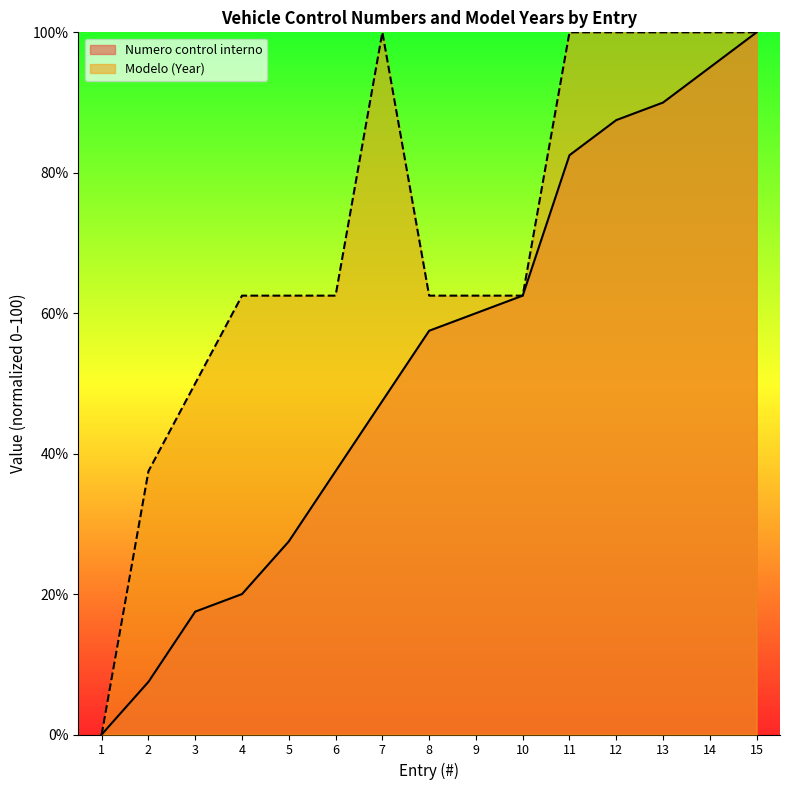

True or false: Numero control interno and Modelo (Year) cross at least once.

False